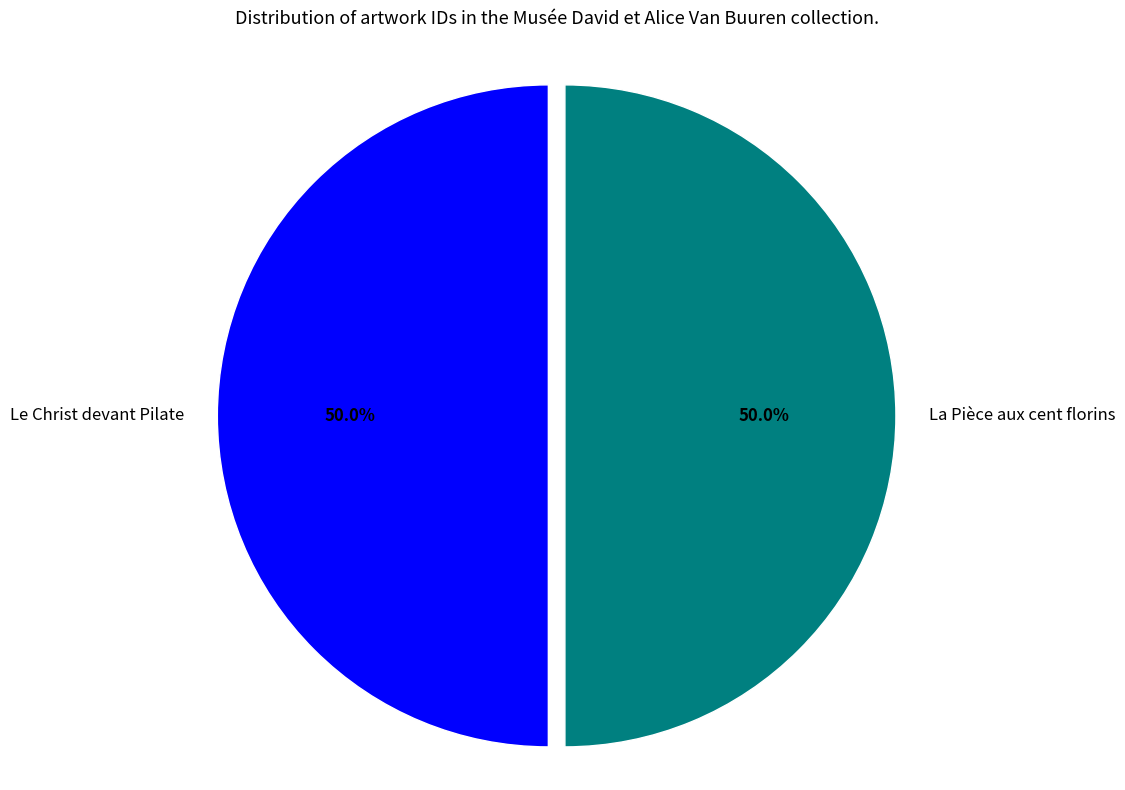

What is the total percentage of La Pièce aux cent florins and Le Christ devant Pilate?

100.0%